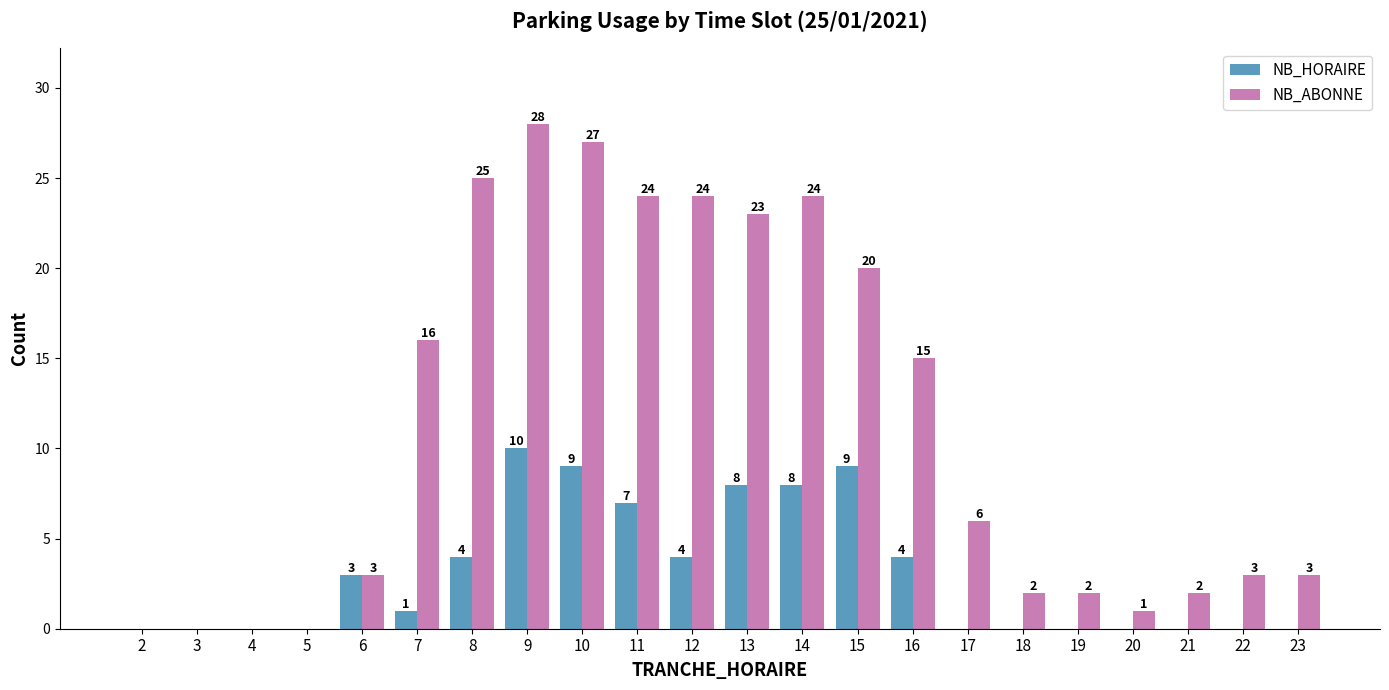

At which label is NB_ABONNE closest to 14?

16